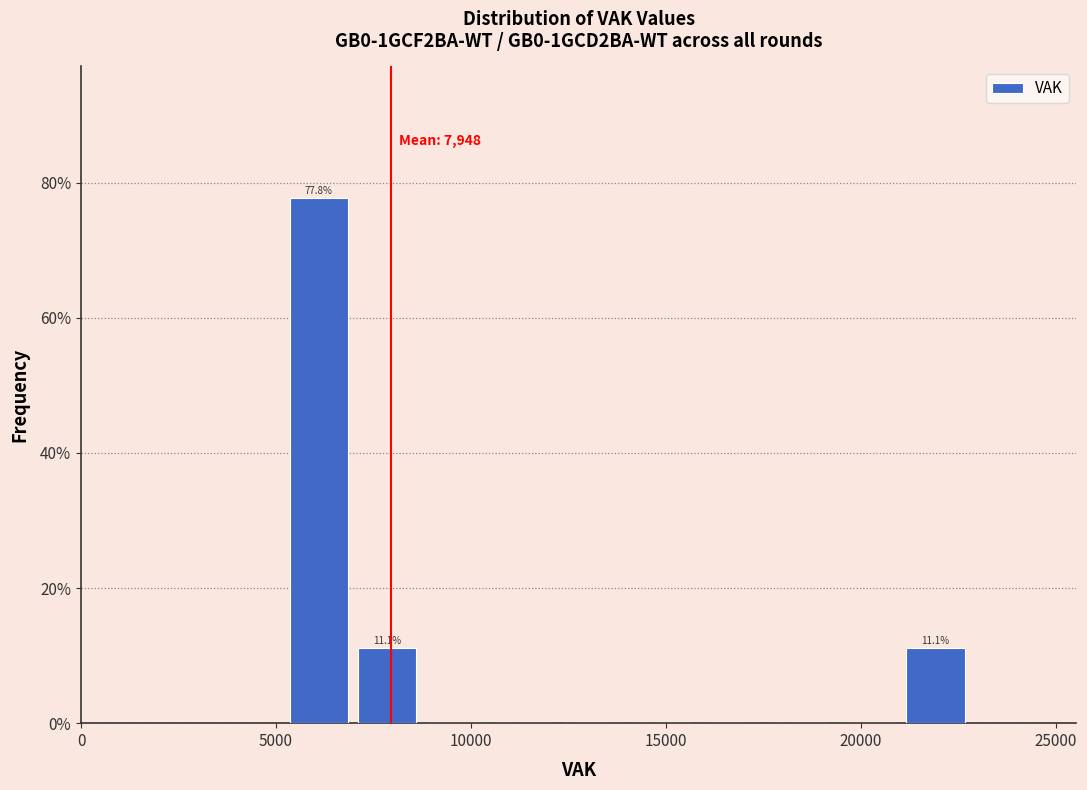

Around what value on the x-axis is the tallest bar? Give the approximate position of its centre, as read against the axis.

6000